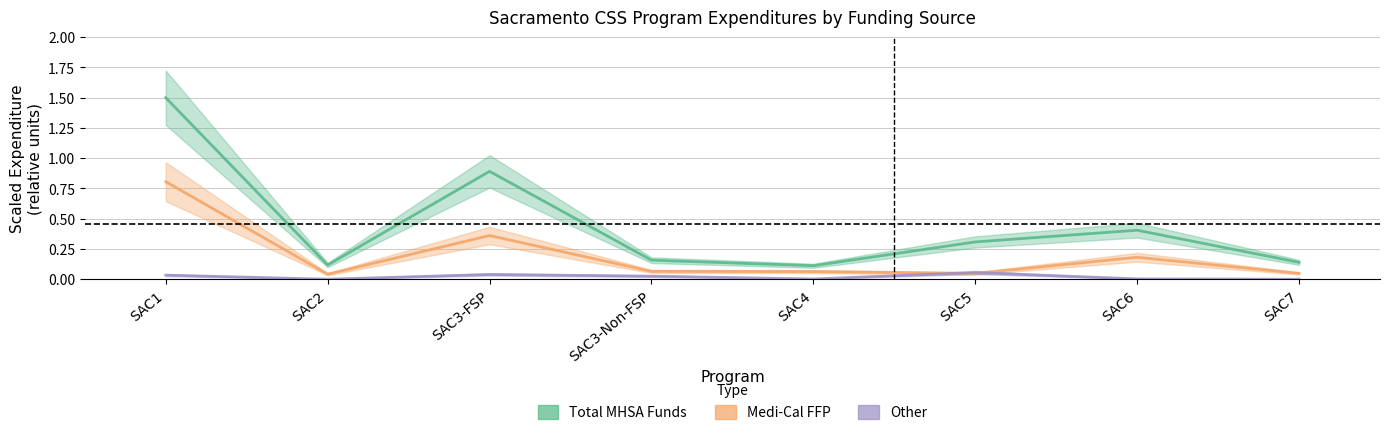

How many distinct data groups are displayed?

3